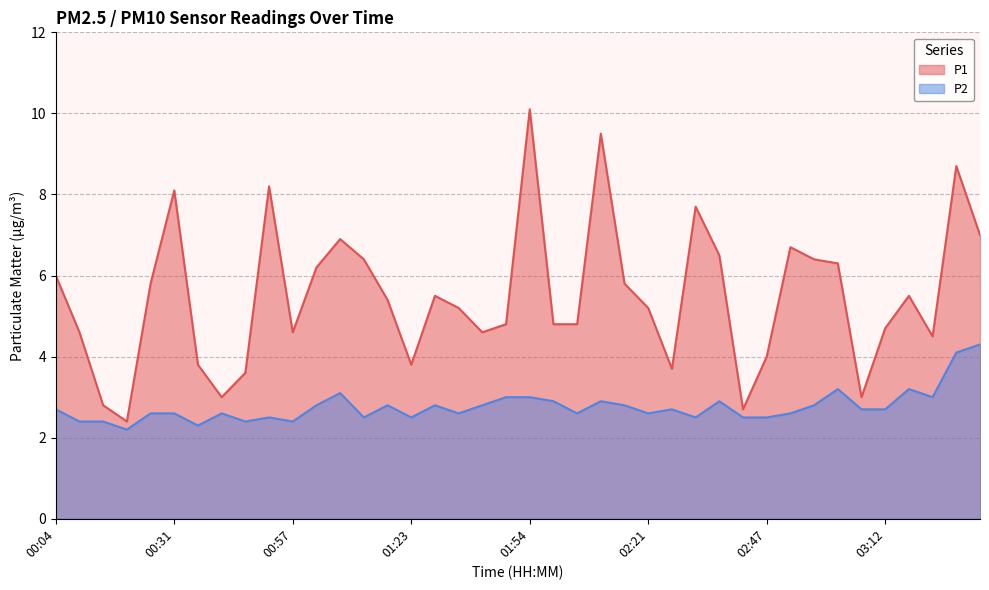

Which series has the widest spread of values?

P1